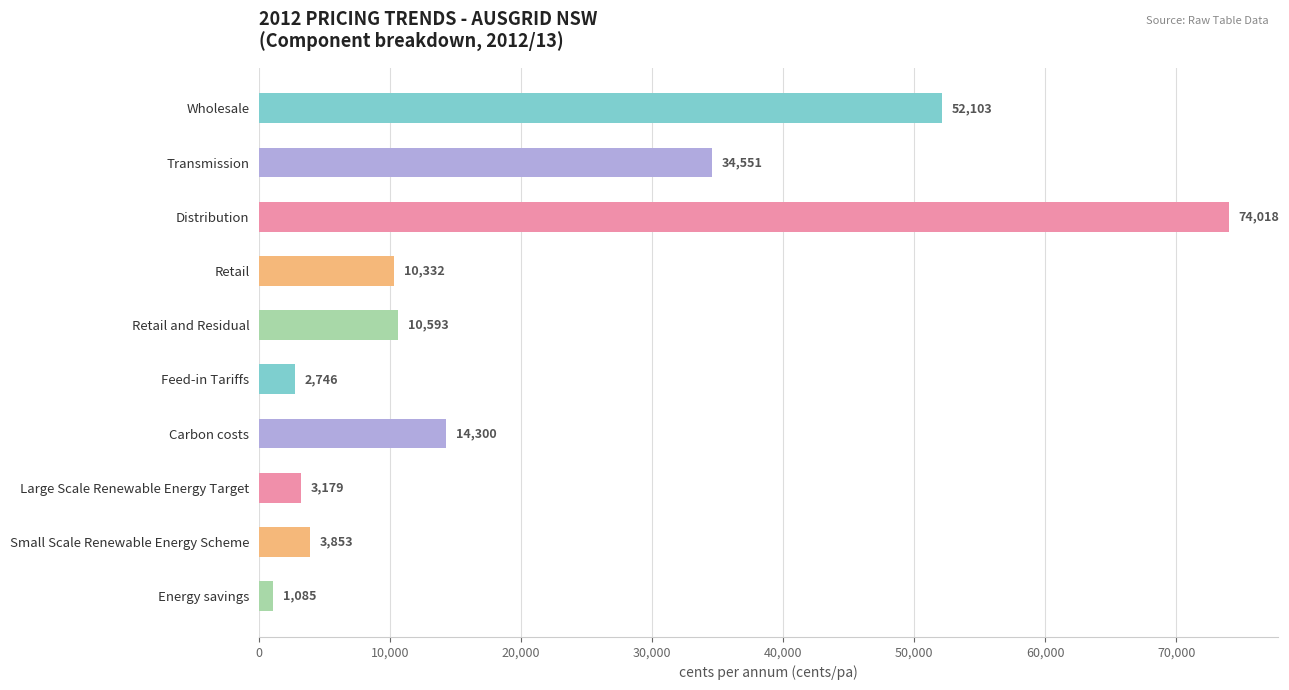

True or false: the data shows 16015.5 at Retail.

False